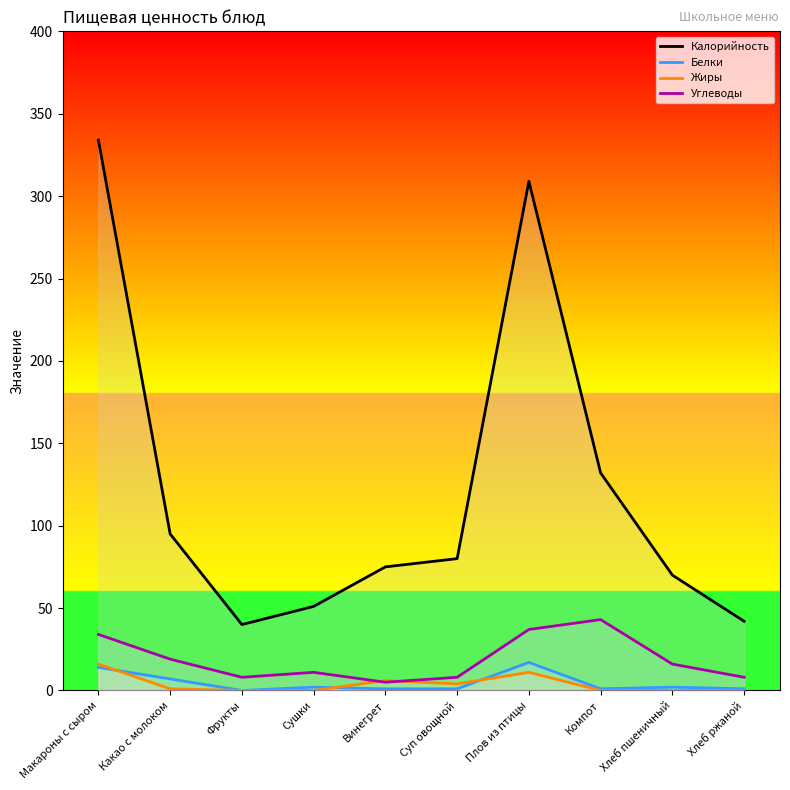

Reading left to right, list all the values displayed in this chart.

Калорийность: 334	95	40	51	75	80	309	132	70	42
Белки: 14	7	0	2	1	1	17	1	2	1
Жиры: 16	1	0	0	6	4	11	0	0	0
Углеводы: 34	19	8	11	5	8	37	43	16	8